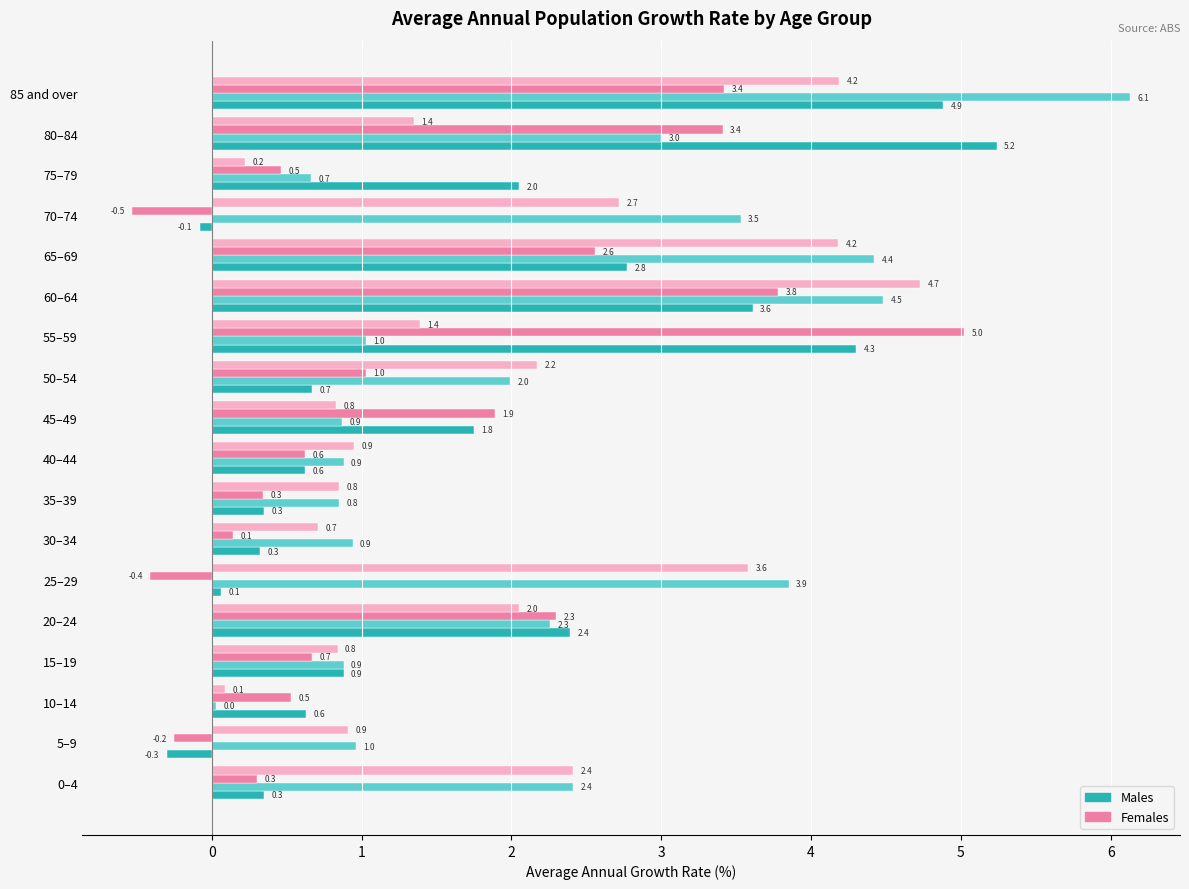

At which category does the chart reach its minimum across all series?

70–74